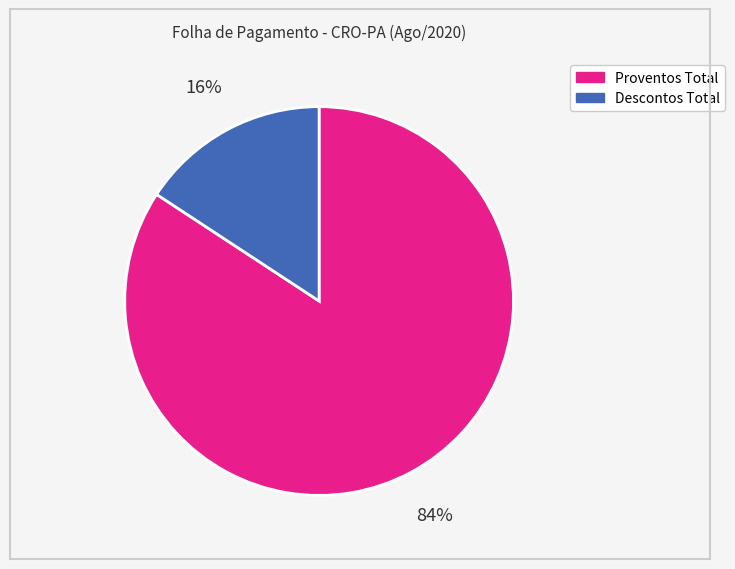

What percentage is the Proventos Total slice, to the nearest percent?

84%